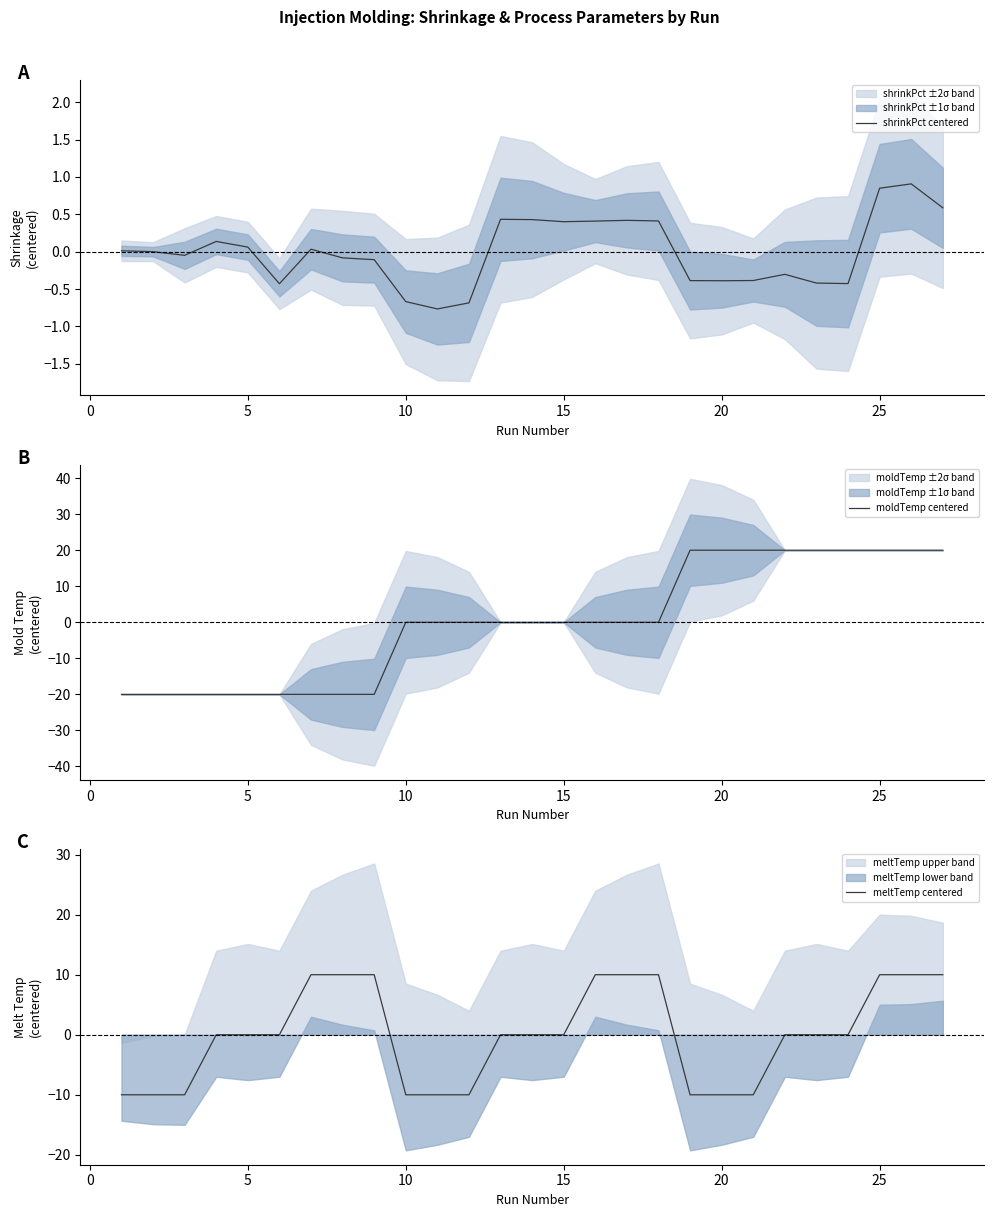

How many positive values does the moldTemp centered series have?

9